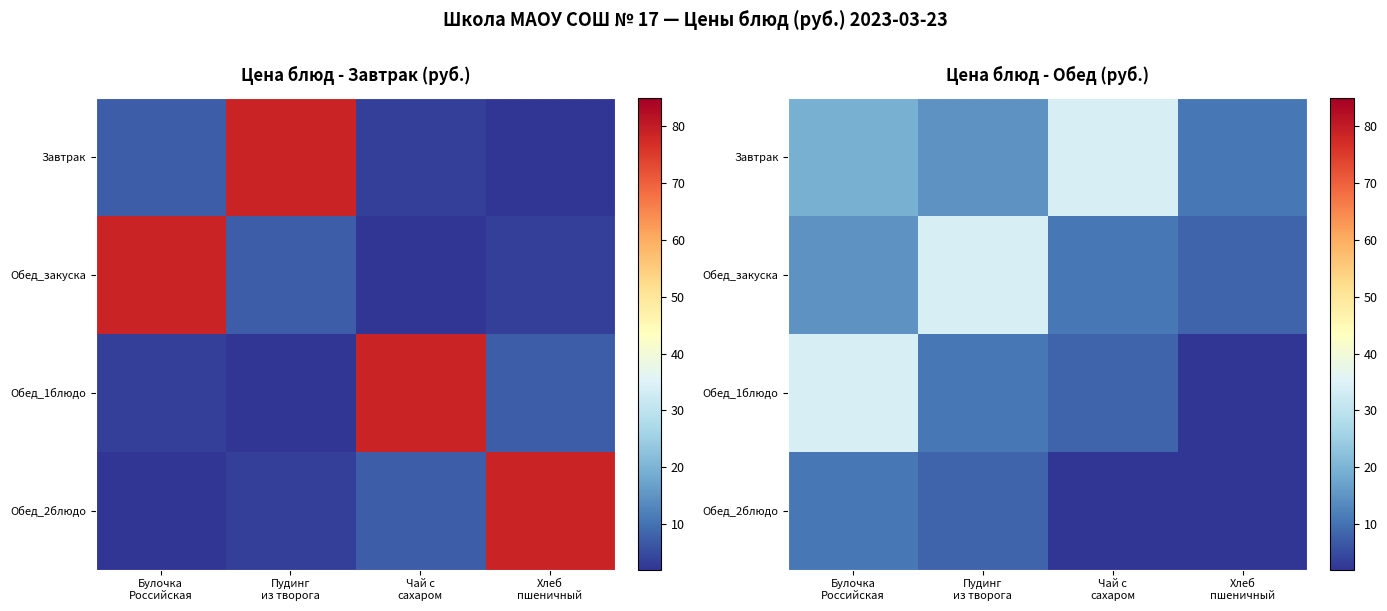

The Завтрак series shows 11.9 at Чай с сахаром. True or false?

False